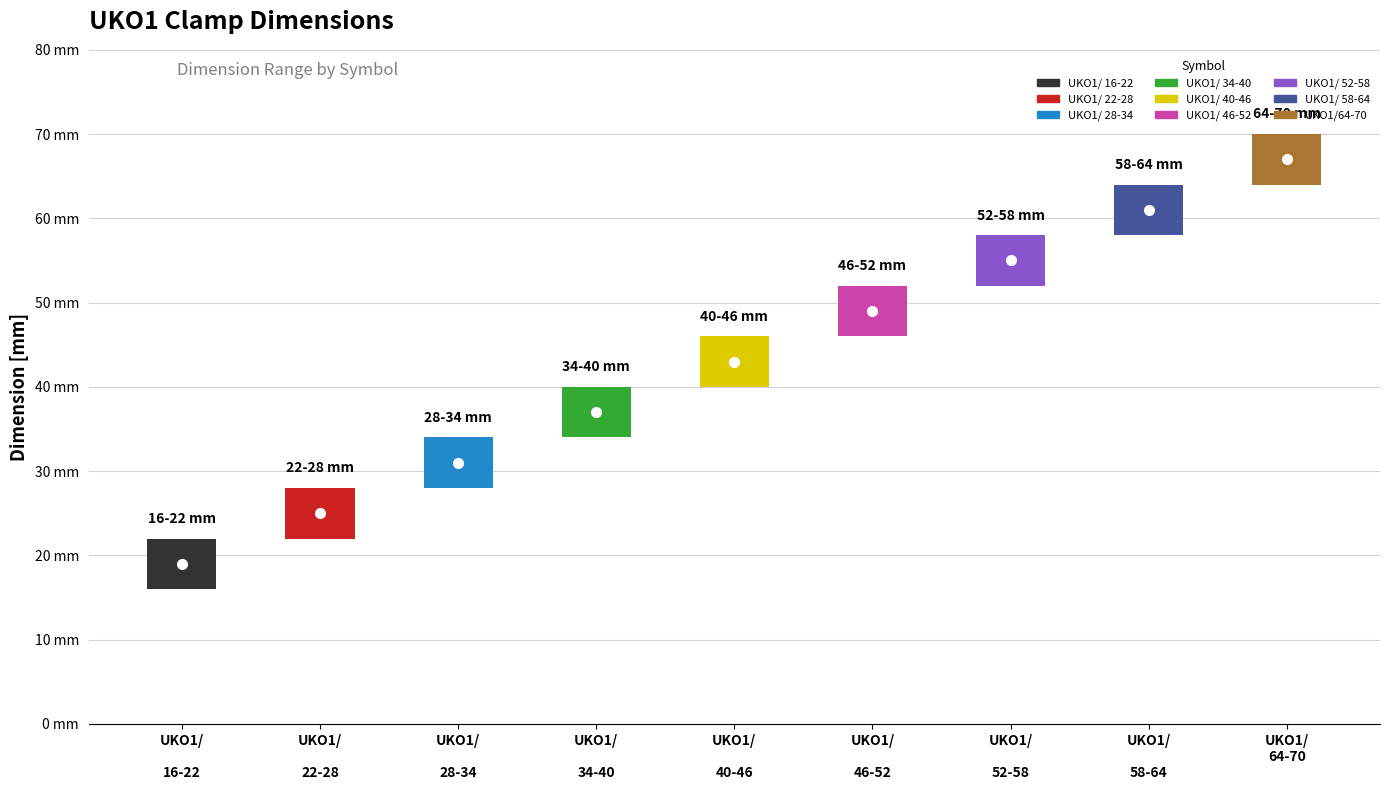

At which category does the chart reach its peak across all series?

UKO1/64-70